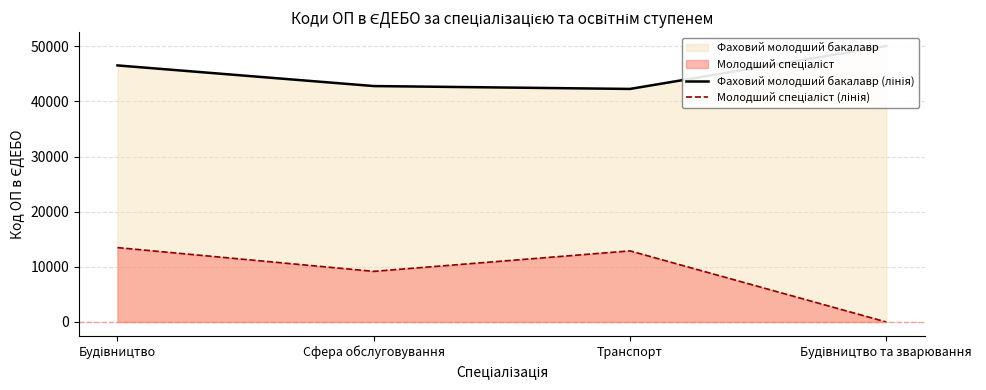

Reading left to right, list all the values displayed in this chart.

Фаховий молодший бакалавр (лінія): 46537	42793	42271	50070
Молодший спеціаліст (лінія): 13491	9182	12894	0